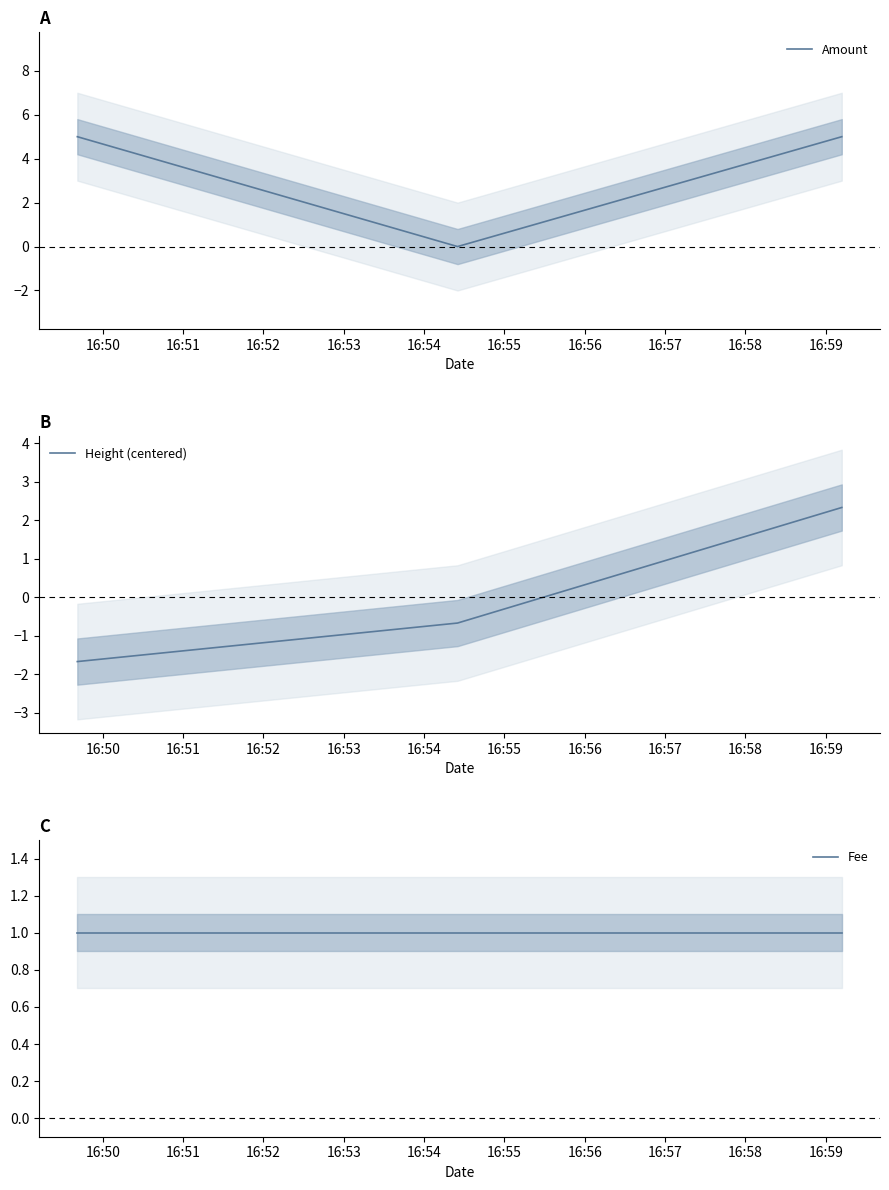

Reading right to left, extract all data points from this chart.

Amount: 5.0	0.0	5.0
Height (centered): 2.3	-0.7	-1.7
Fee: 1.0	1.0	1.0